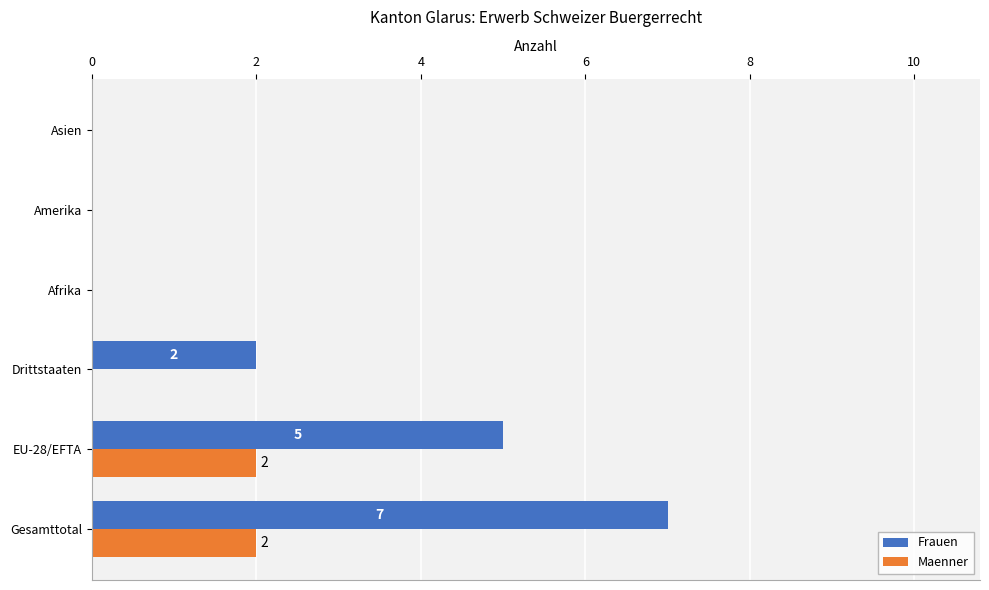

What is the sum of all Maenner values?

4